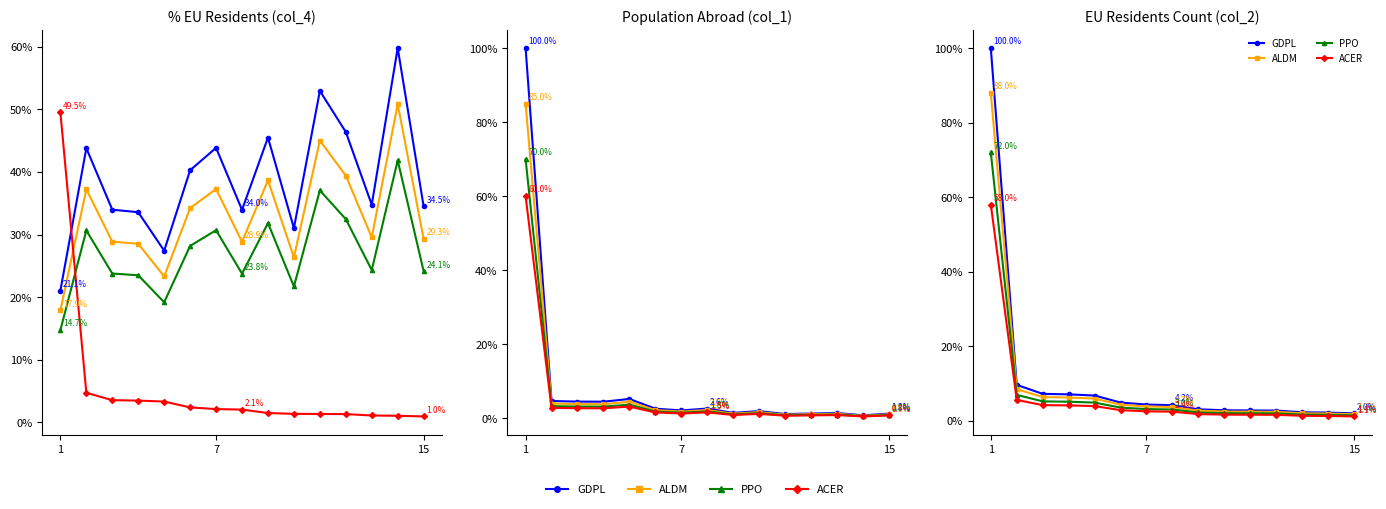

True or false: ACER and PPO cross at least once.

False